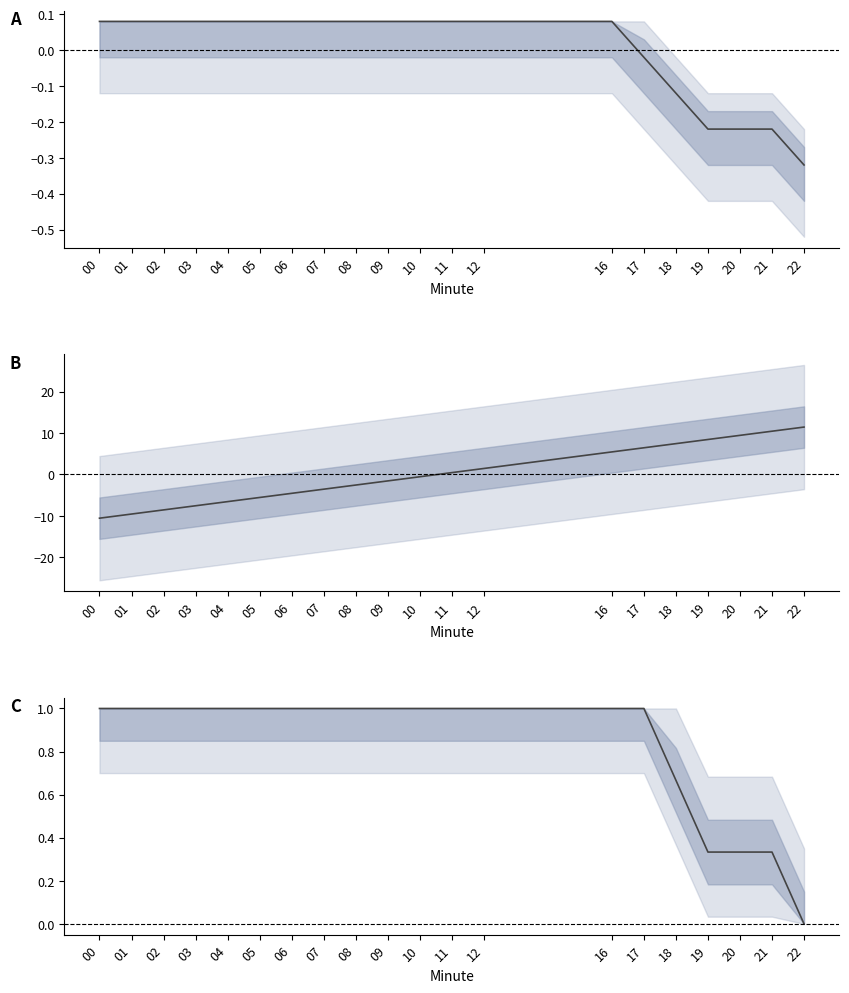

Count the number of categories in the chart.

20